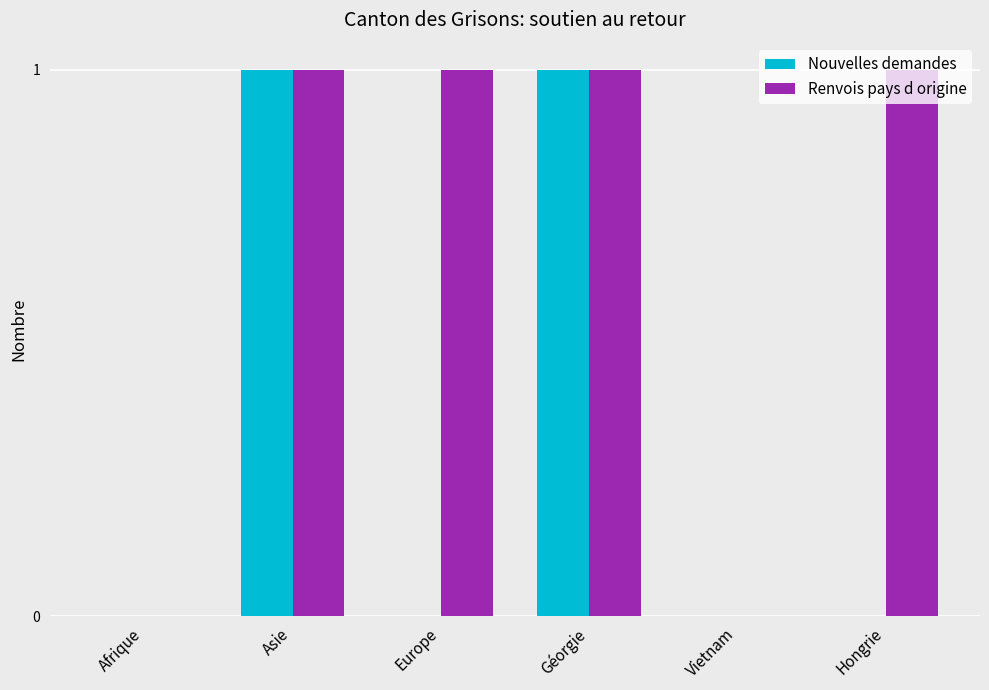

What is the total value across all series at Europe?

1